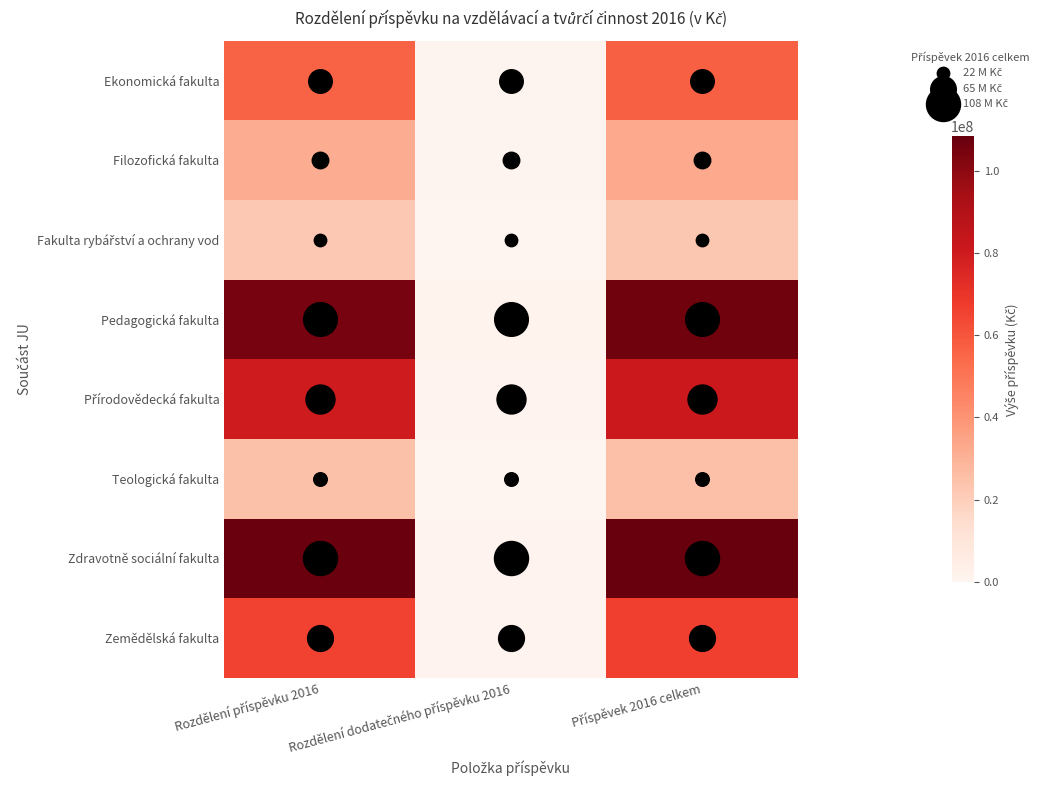

Which series has the largest range (max minus min)?

Zdravotně sociální fakulta